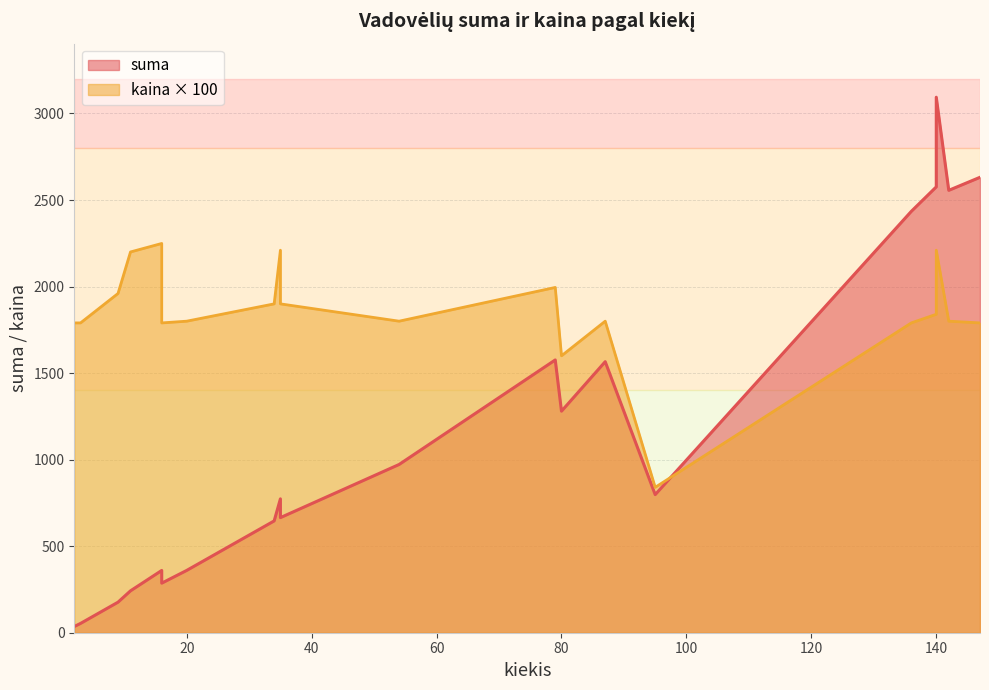

How many values in the kaina series are below 18?

9